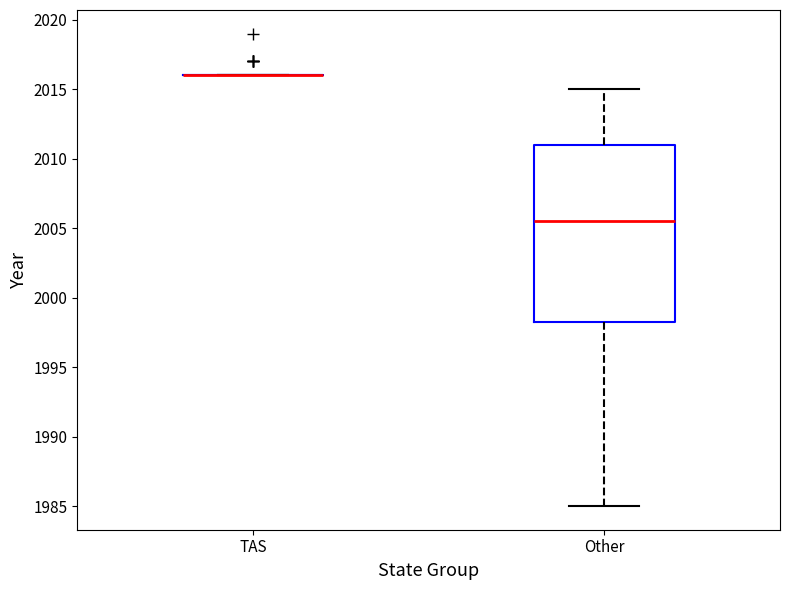

Reading left to right, transcribe this box plot: for each box, give where its median line is, the range the box spans, and where its two whiskers end, as read against the y-axis. The values are not printed on the chart, so give them approximately, as read against the axis.

TAS: box collapsed to a line at 2016.0, whiskers 2016.0 to 2016.0
Other: median 2005.5, box 1998.5 to 2011.0, whiskers 1985.0 to 2015.0